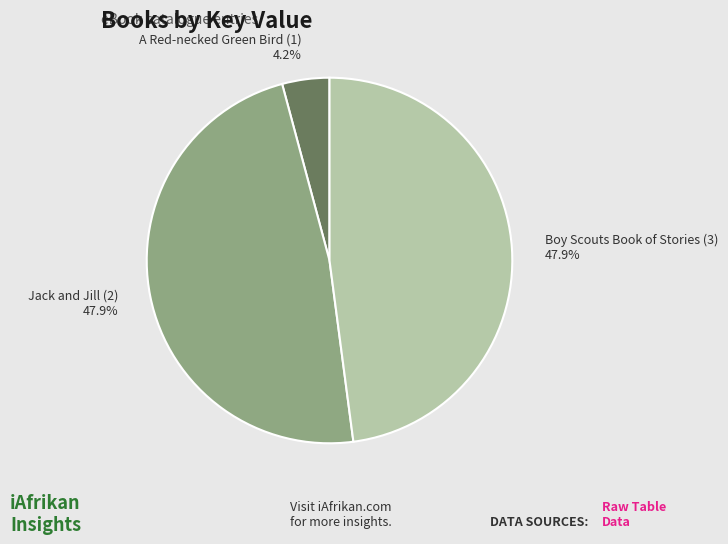

To the nearest percent, what is the average slice percentage?

33%